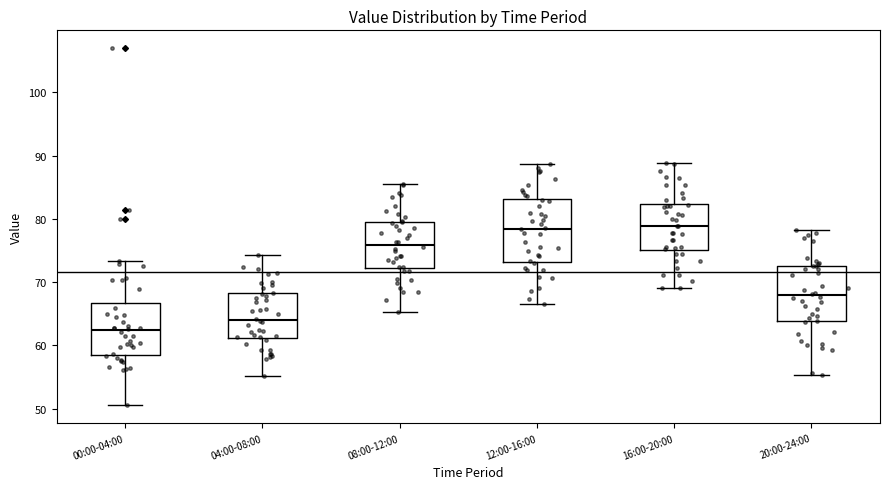

Which box's median line is the lowest?

00:00-04:00